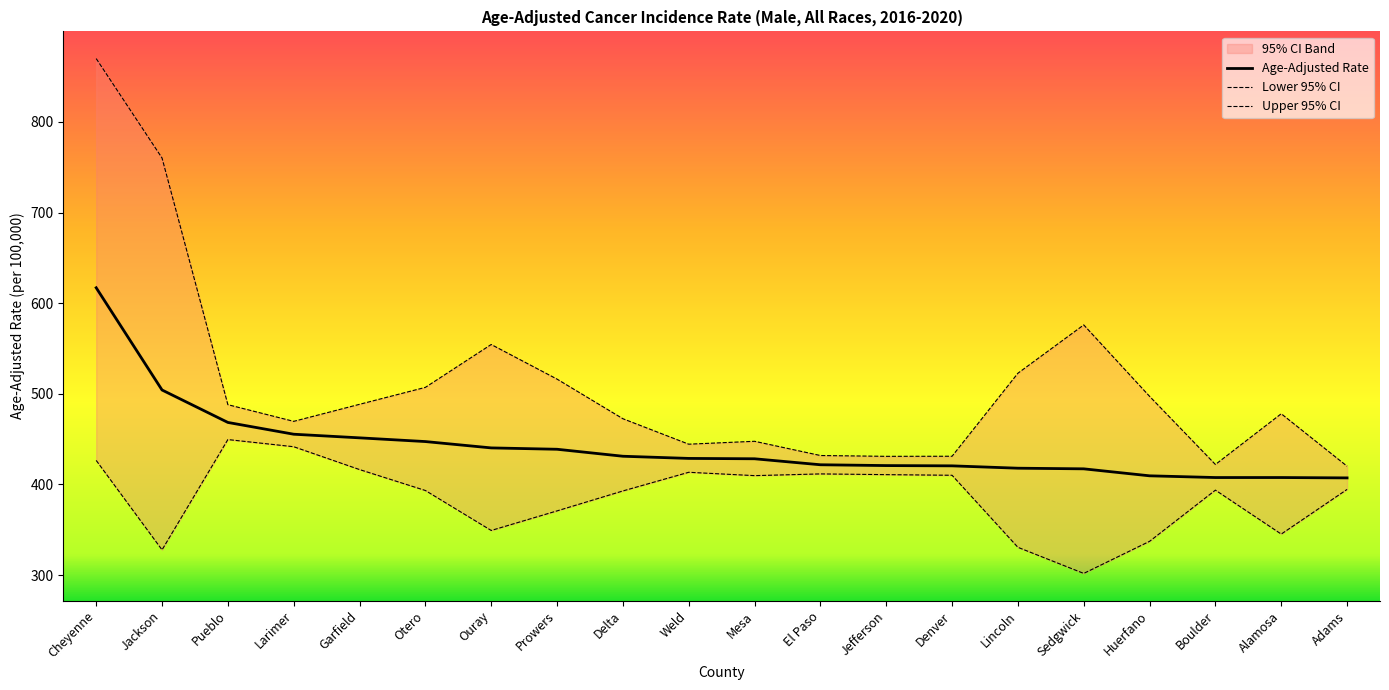

Where does the Age-Adjusted Rate series first go above 428?

Cheyenne